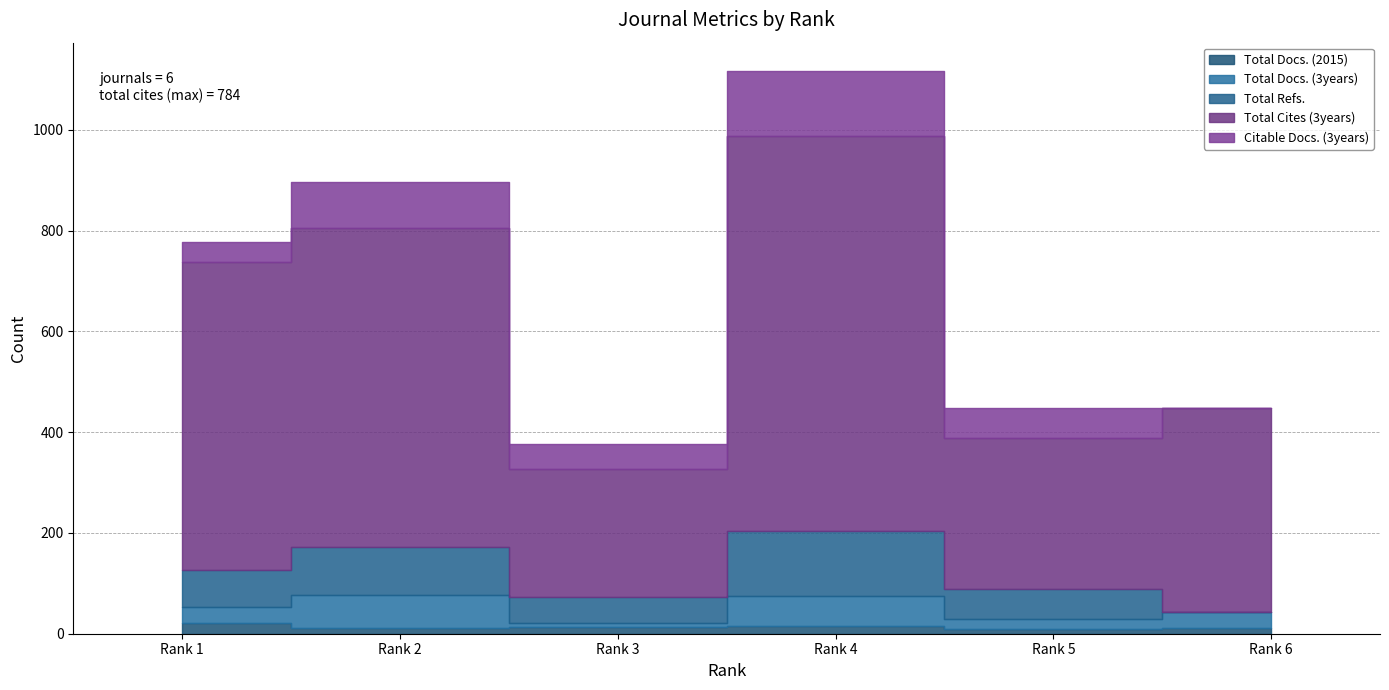

Is it true that Total Refs. equals 73 at Rank 1?

True